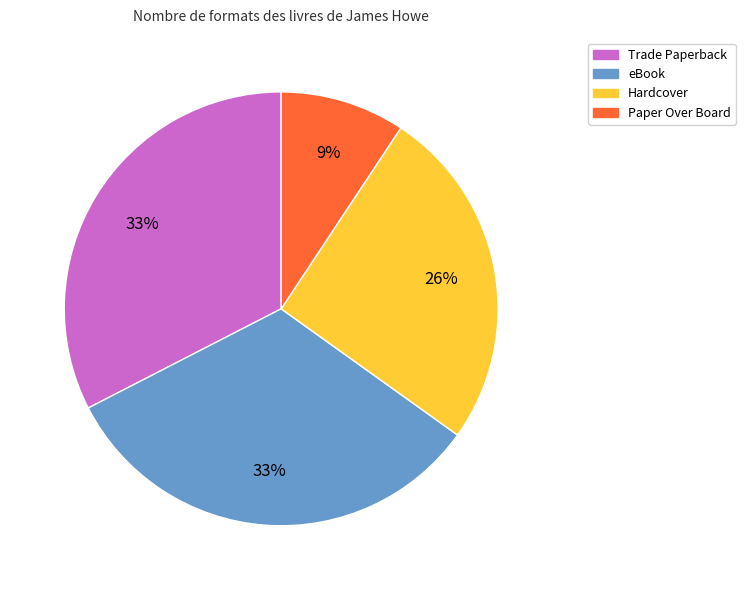

How many segments does this pie chart have?

4